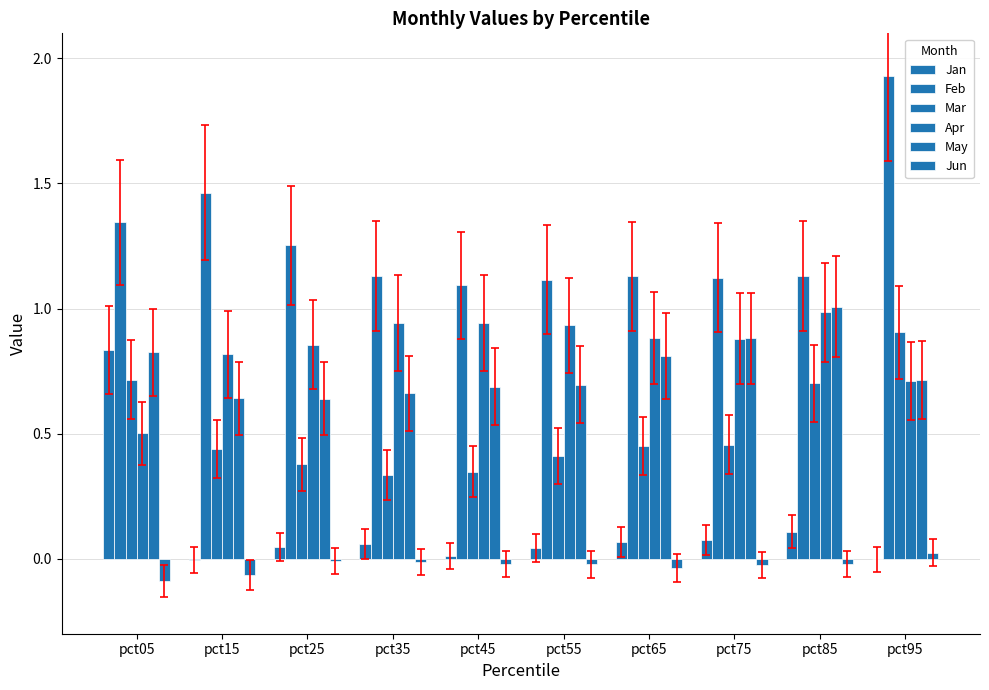

Which has a higher value, pct25 or pct75?

pct75